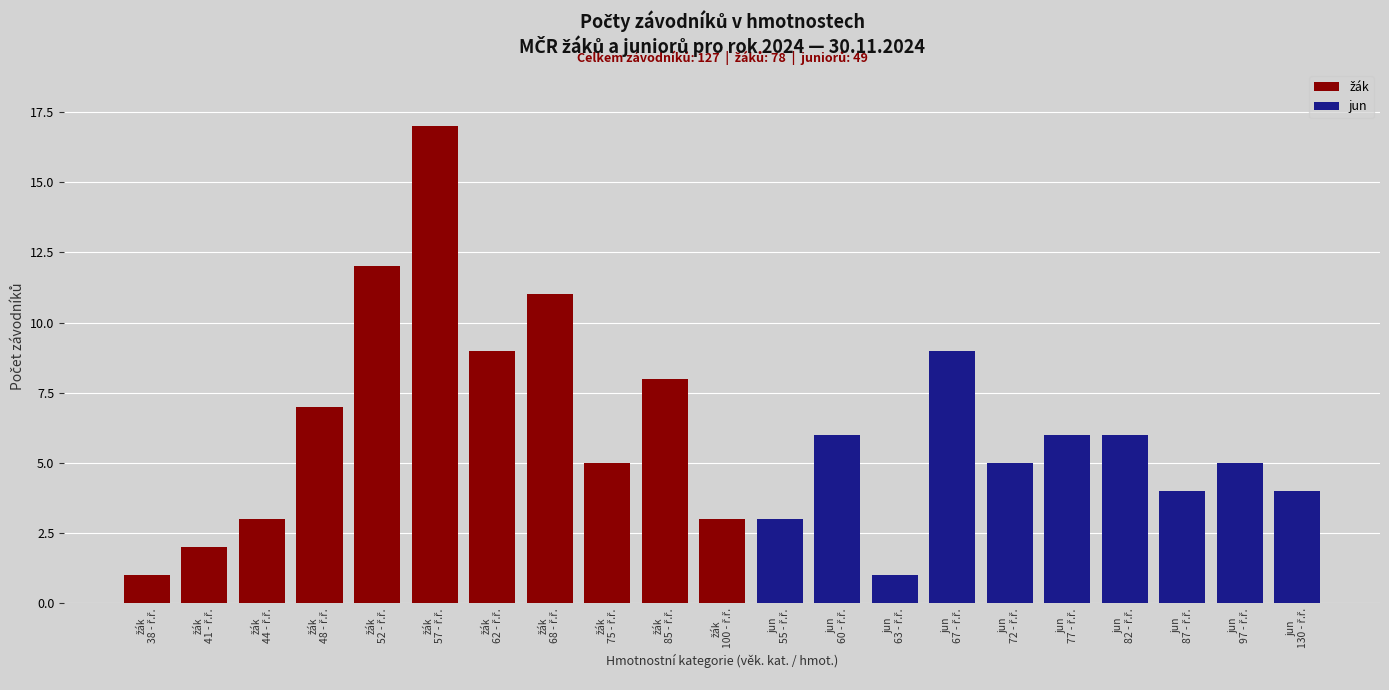

What is the minimum value shown in the chart?

1